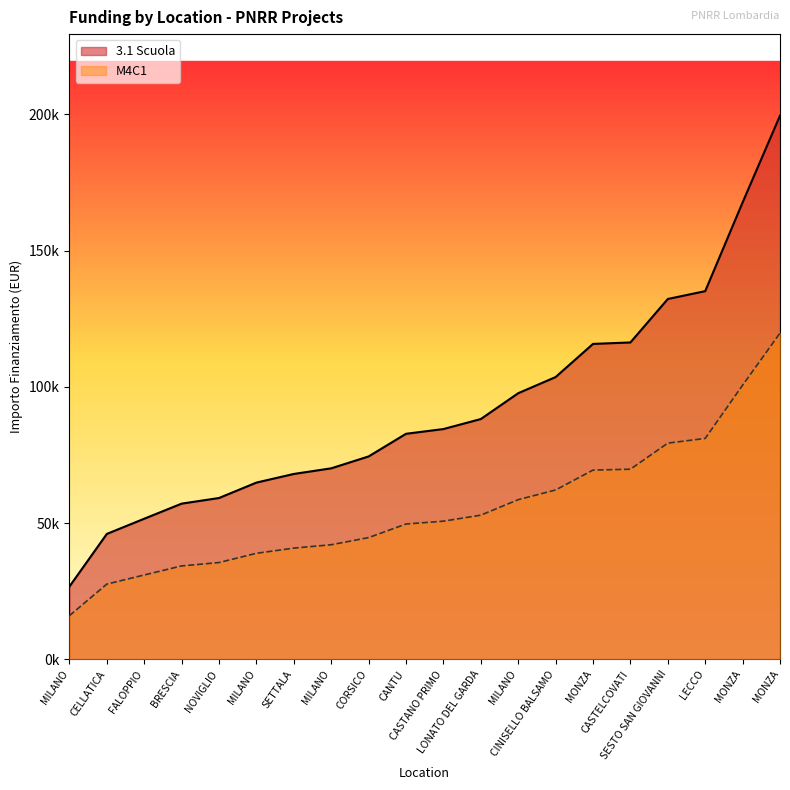

Which has a higher value, SESTO SAN GIOVANNI or CORSICO?

SESTO SAN GIOVANNI